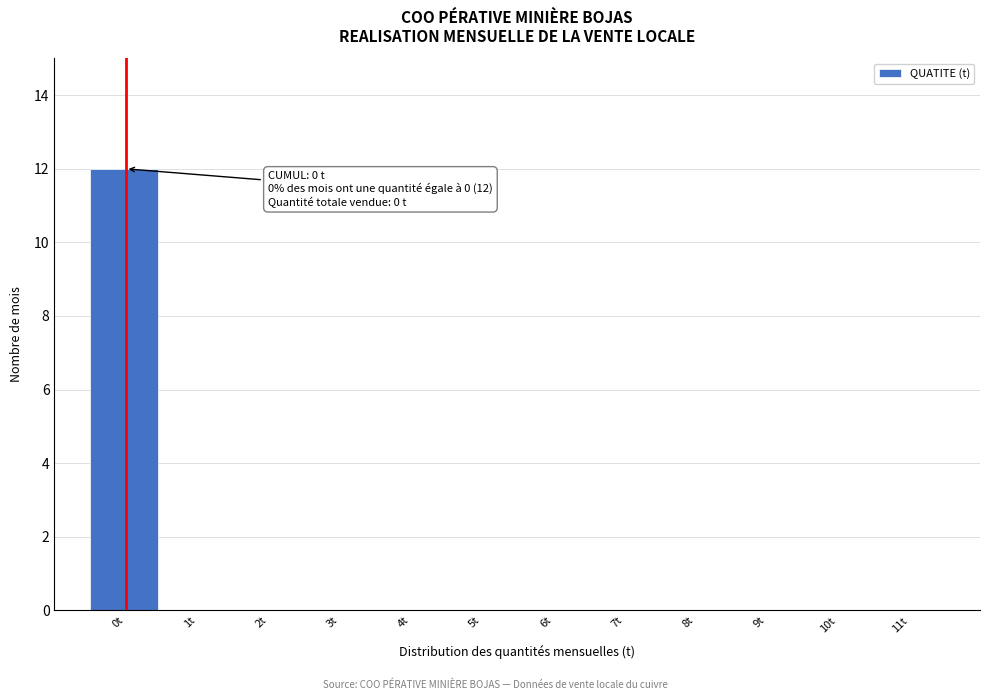

Which range on the x-axis has the tallest bar?

-0.5 to 0.5